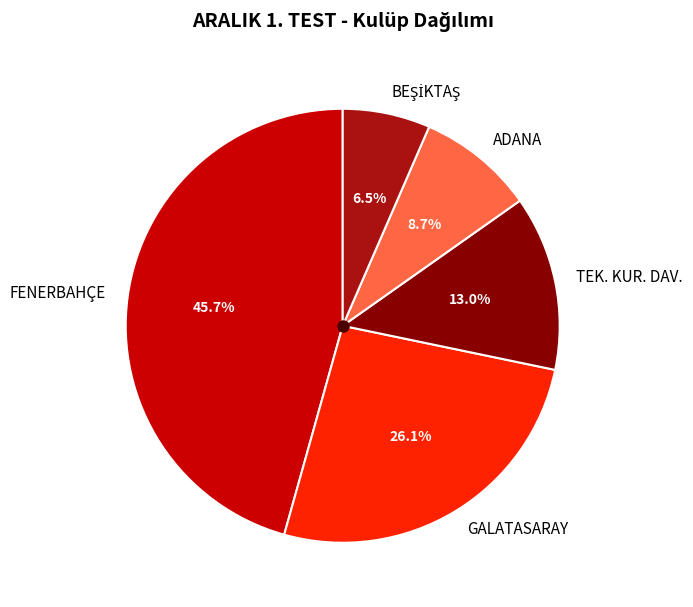

Which slice is the largest?

FENERBAHÇE